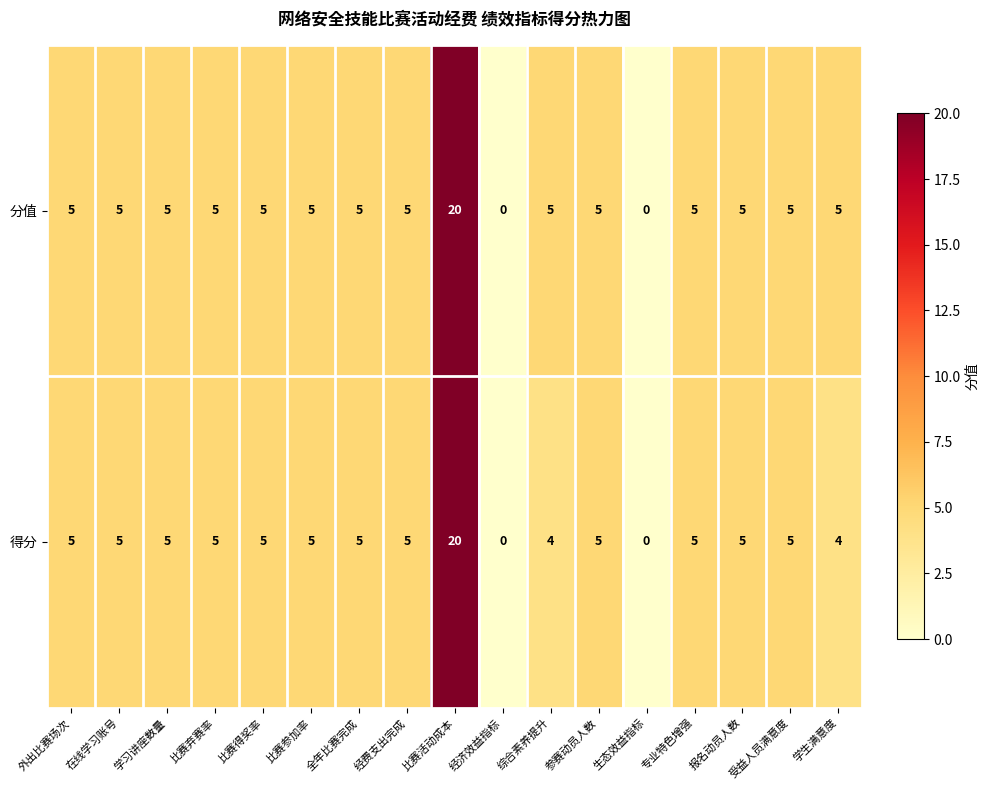

Count the number of categories in the chart.

17